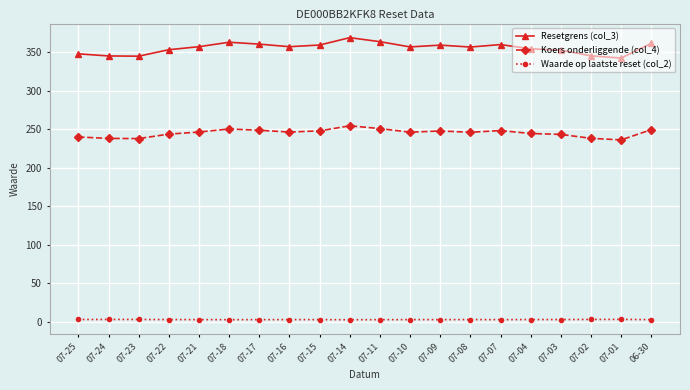

What is the total value across all series at 07-18?

616.4